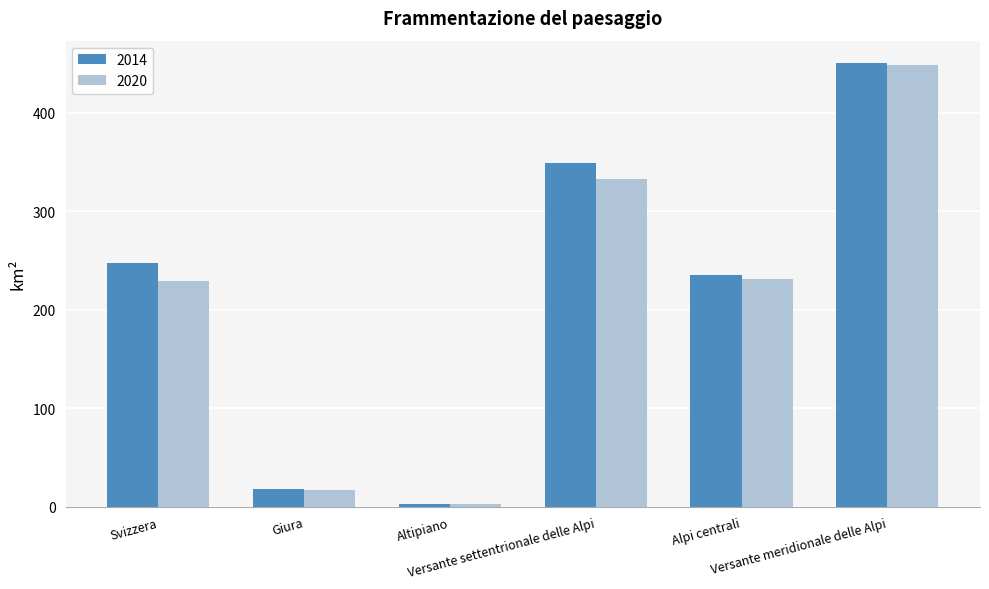

The 2020 series shows 158.4 at Svizzera. True or false?

False